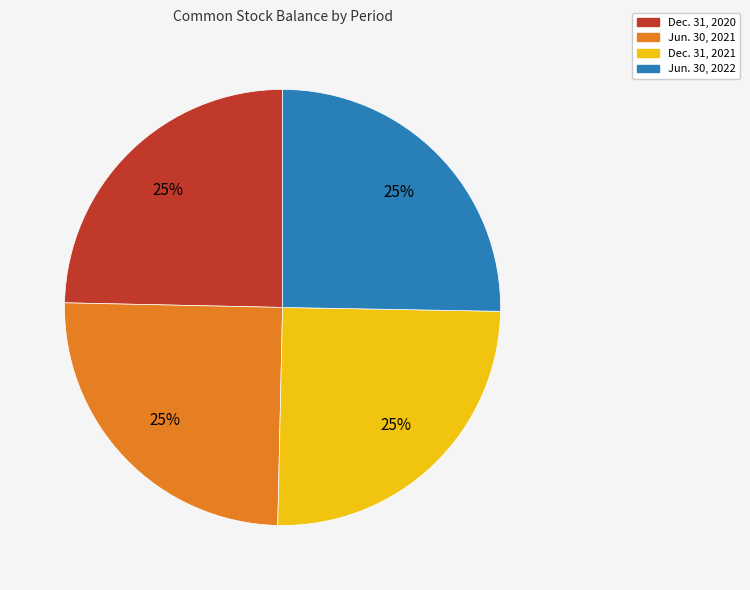

How many segments does this pie chart have?

4